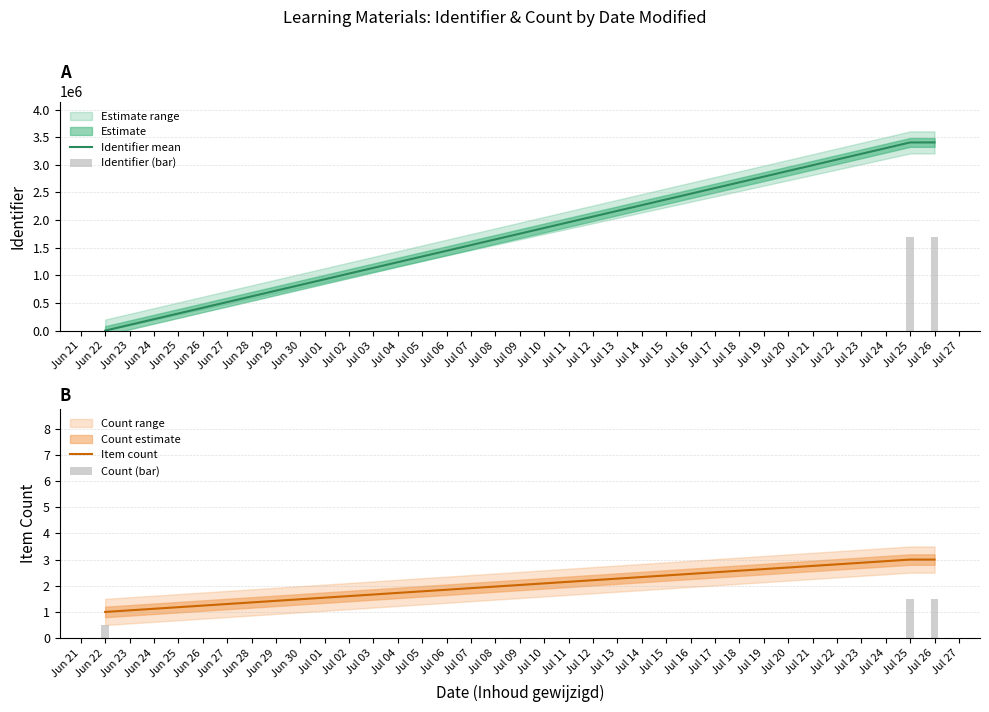

The value of Identifier mean at Jul 25 is 5640145.7. True or false?

False